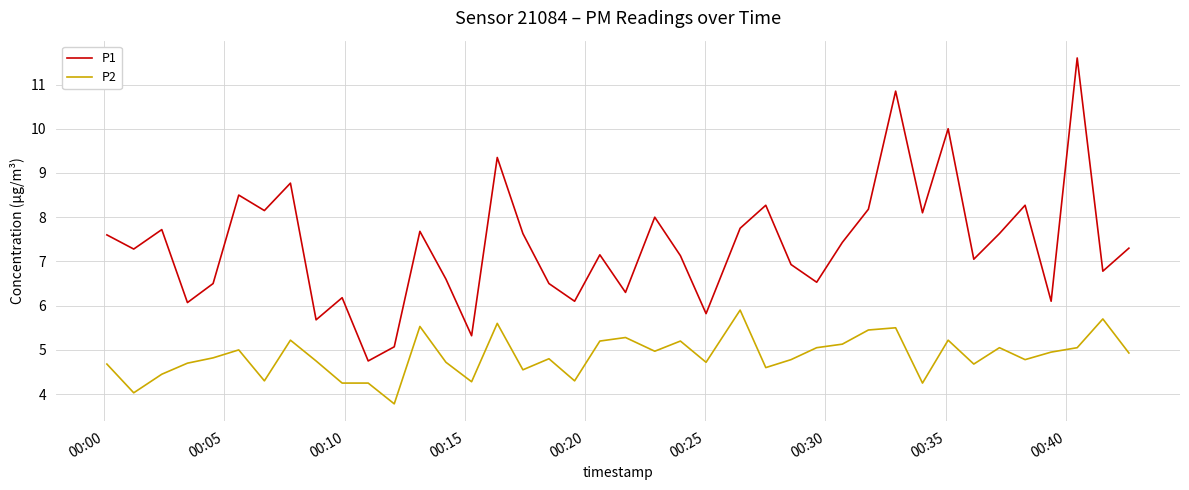

What is the difference between the maximum and minimum values in the P2 series?

2.1